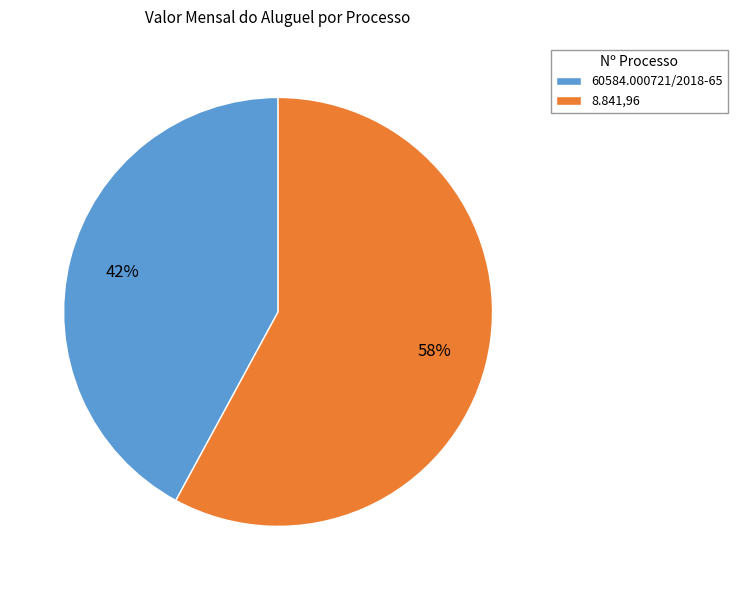

True or false: 60584.000721/2018-65 accounts for 30% of the total.

False